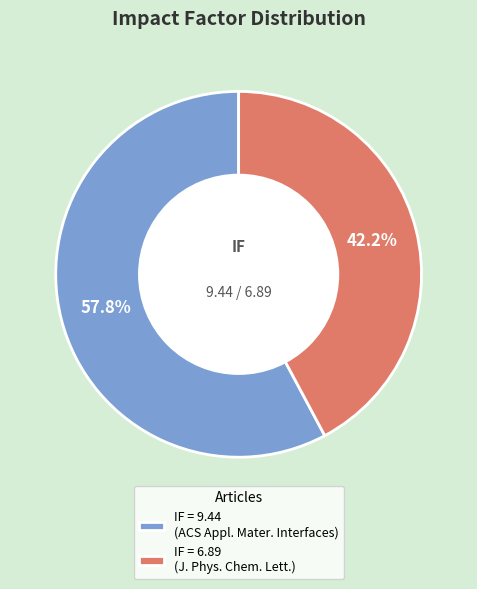

Rank the categories by value from lowest to highest.

IF = 6.89 (J. Phys. Chem. Lett.), IF = 9.44 (ACS Appl. Mater. Interfaces)